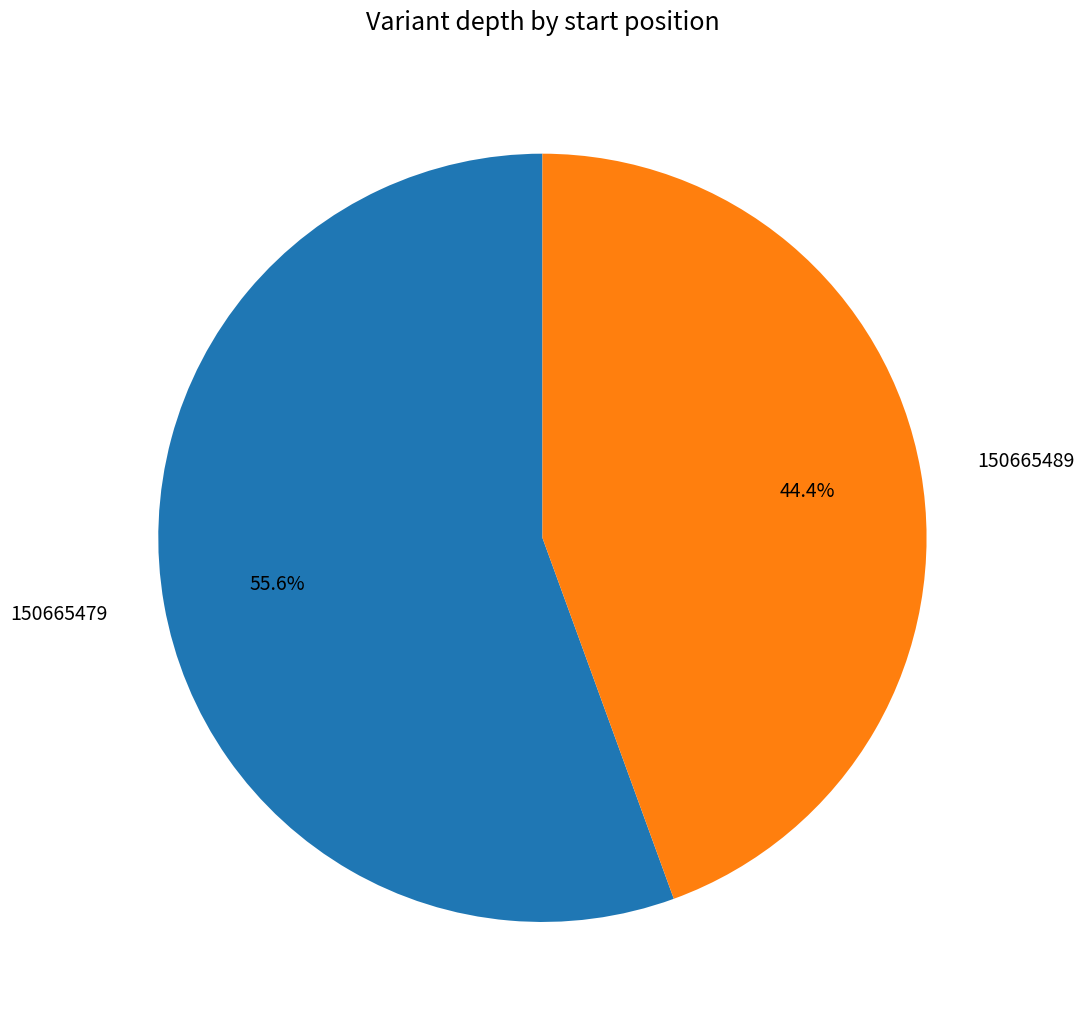

Rank the categories by value from lowest to highest.

150665489, 150665479